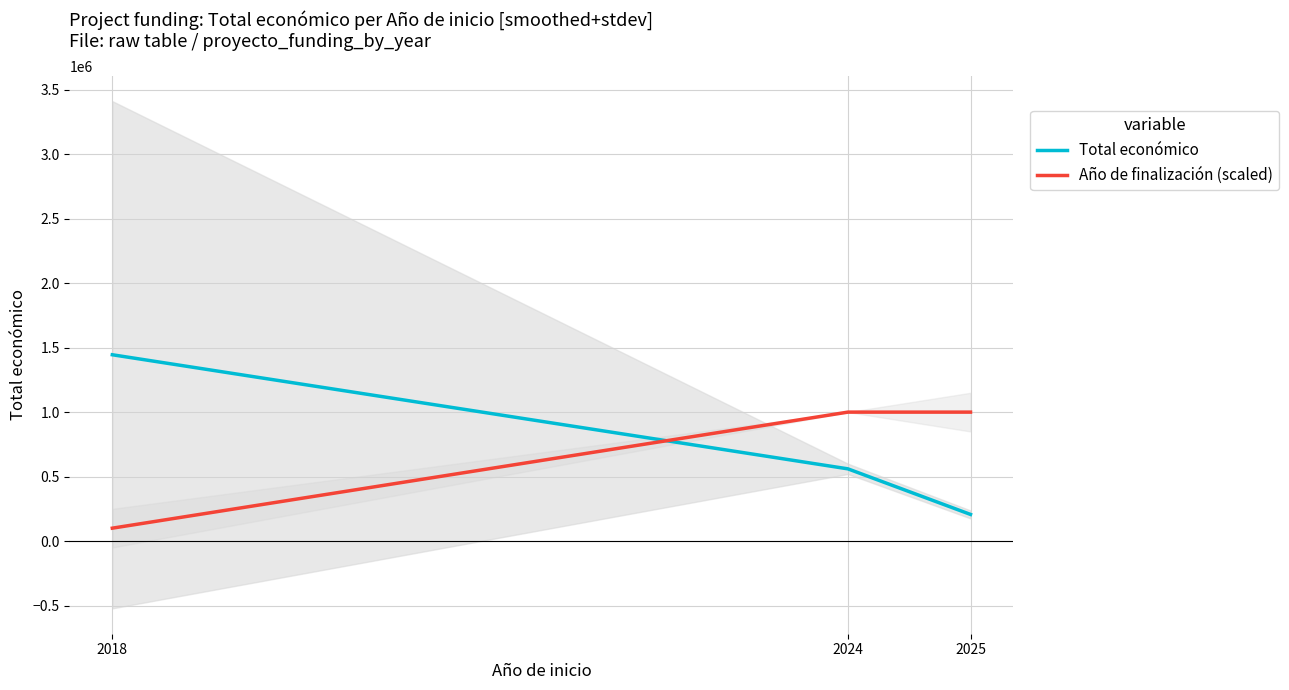

How many data points in Total económico are less than 560052?

1